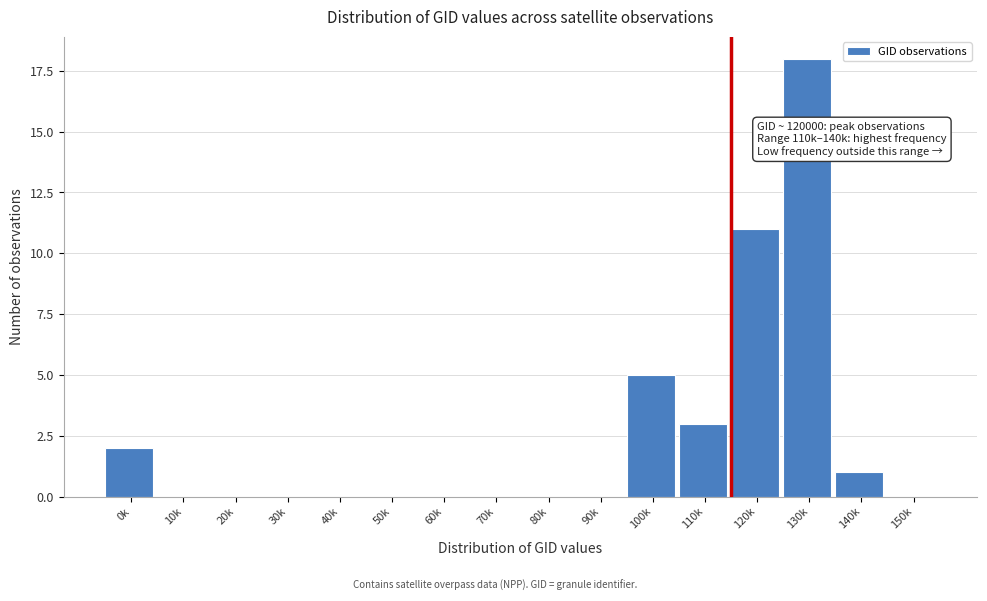

Reading left to right, list all the values displayed in this chart.

0k=2	10k=0	20k=0	30k=0	40k=0	50k=0	60k=0	70k=0	80k=0	90k=0	100k=5	110k=3	120k=11	130k=18	140k=1	150k=0